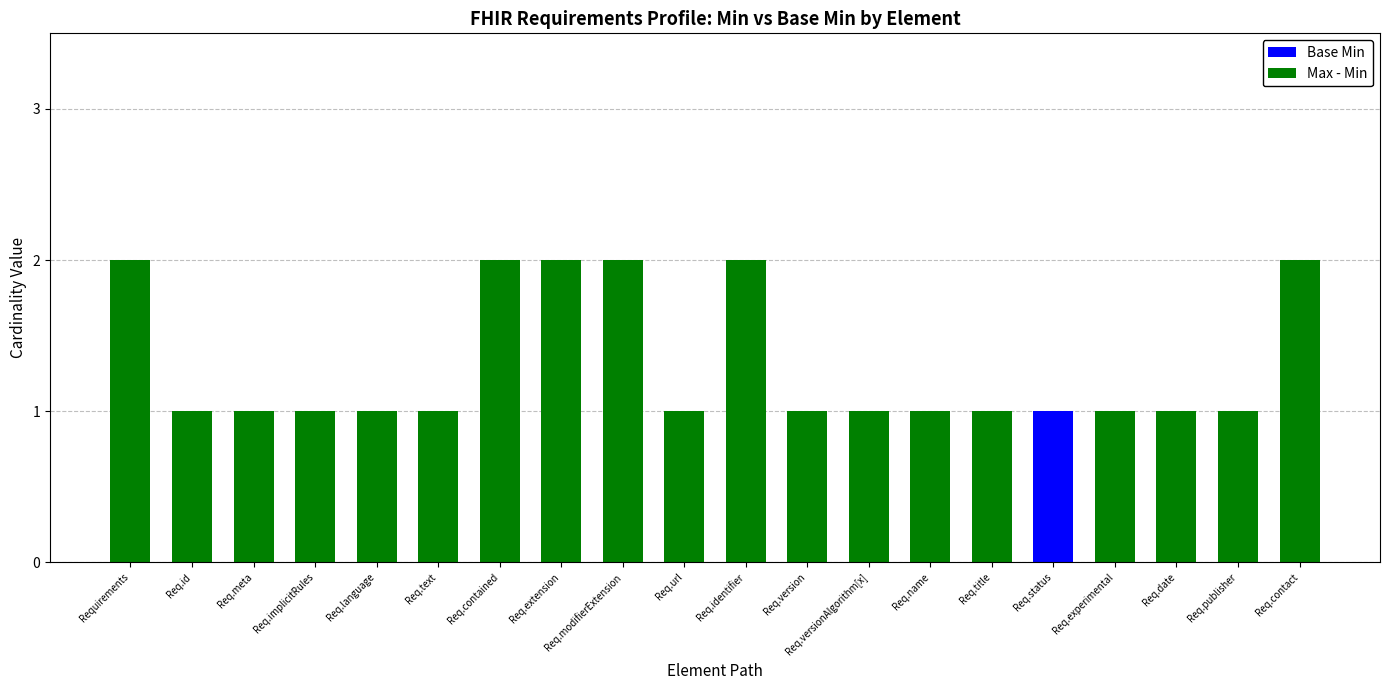

Which category has the highest value in the Base Min series?

Req.status